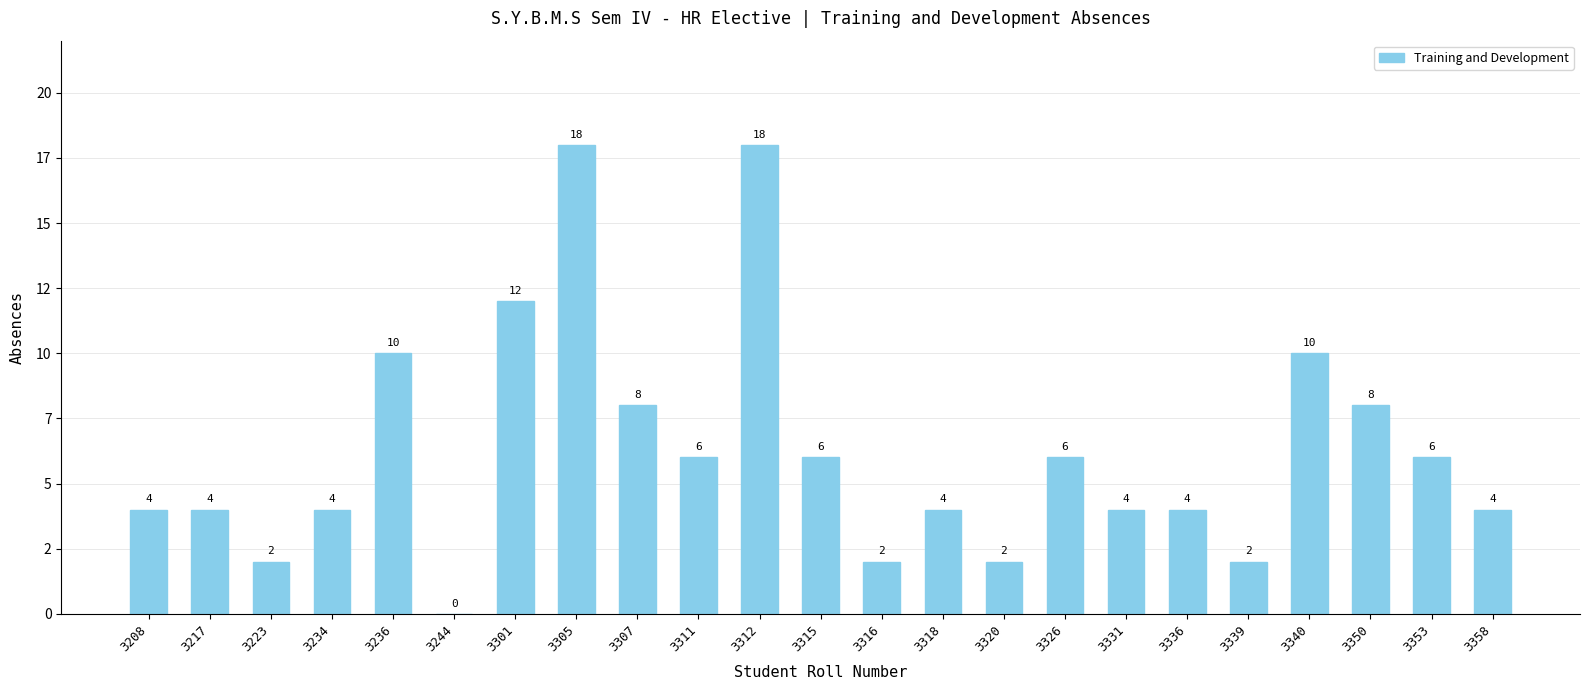

Are the bars horizontal?

No